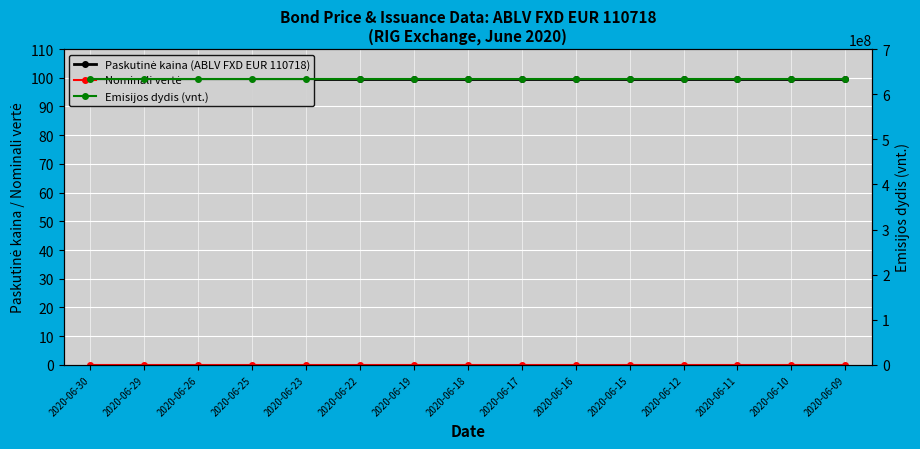

True or false: Paskutinė kaina (ABLV FXD EUR 110718) and Emisijos dydis (vnt.) cross at least once.

False